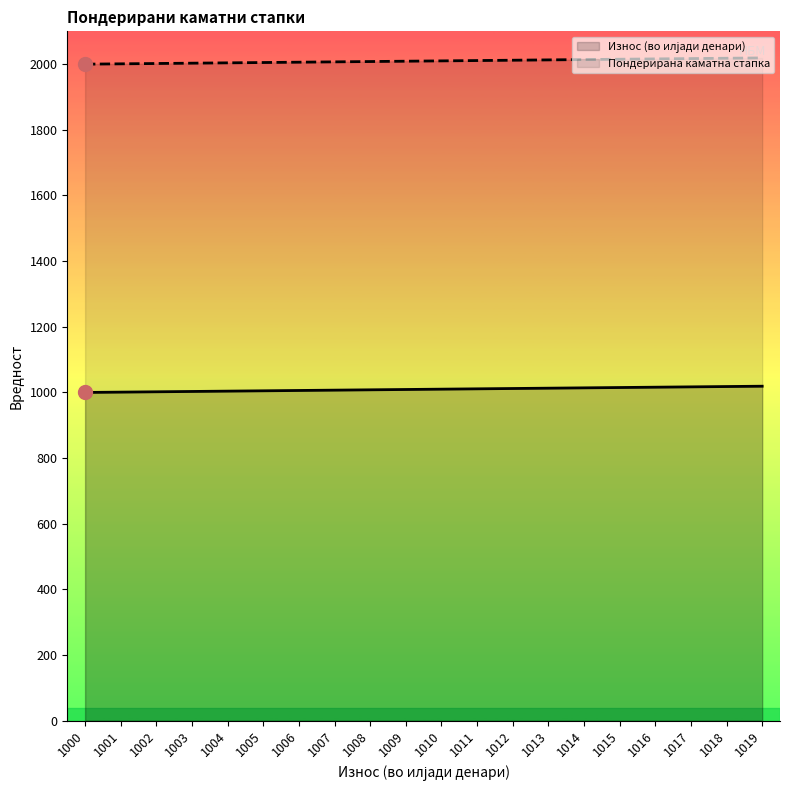

How many data points does each series have?

20